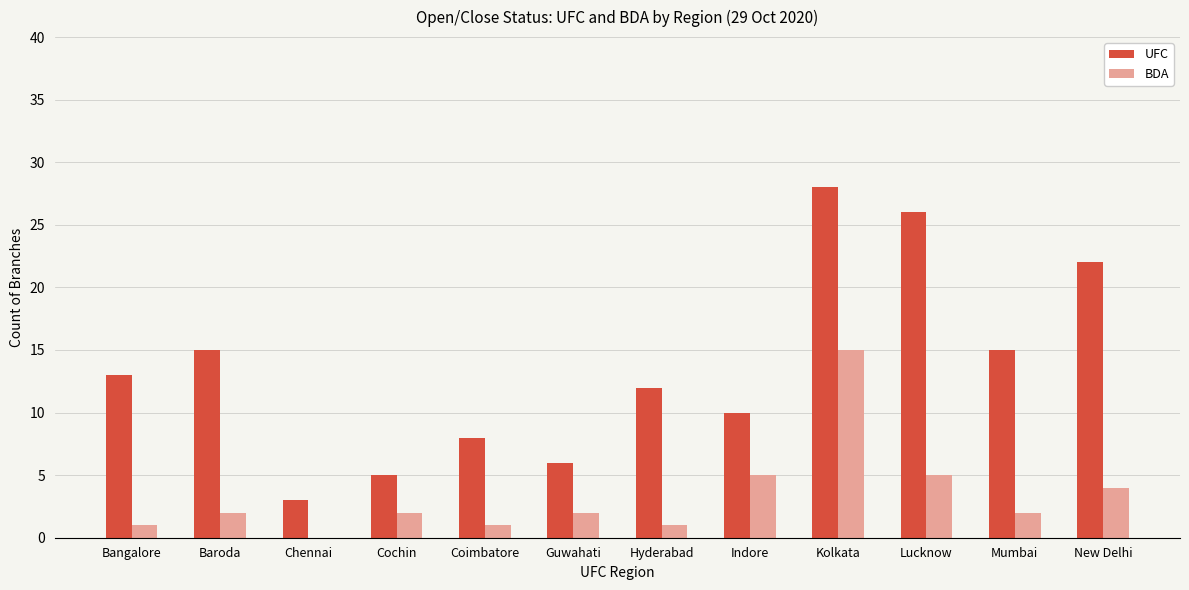

Reading left to right, transcribe all the data shown in this chart.

UFC: Bangalore=13	Baroda=15	Chennai=3	Cochin=5	Coimbatore=8	Guwahati=6	Hyderabad=12	Indore=10	Kolkata=28	Lucknow=26	Mumbai=15	New Delhi=22
BDA: Bangalore=1	Baroda=2	Chennai=0	Cochin=2	Coimbatore=1	Guwahati=2	Hyderabad=1	Indore=5	Kolkata=15	Lucknow=5	Mumbai=2	New Delhi=4